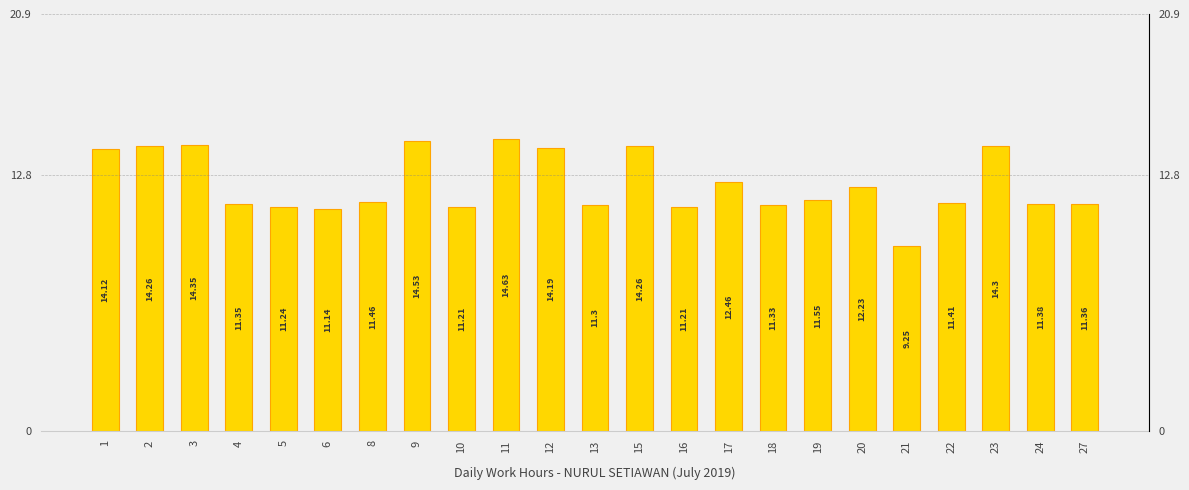

What is the approximate value at 6?

11.1